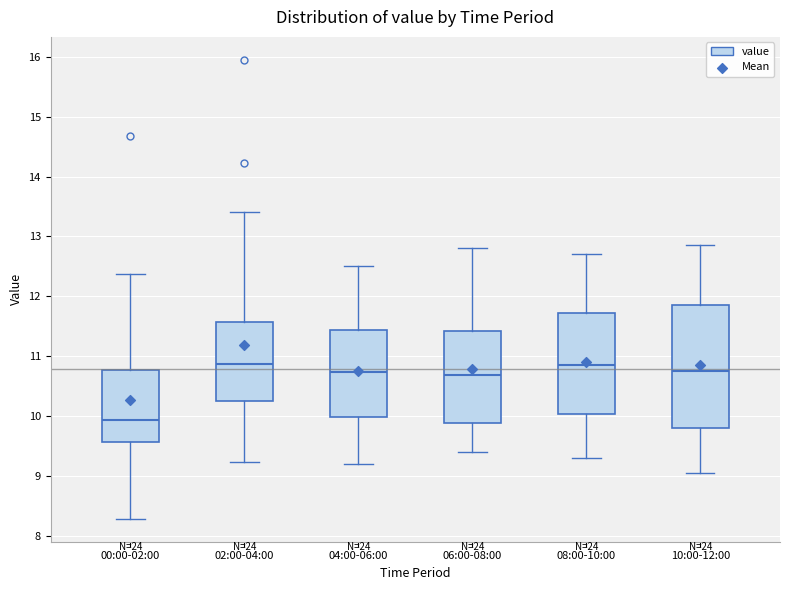

Reading left to right, read every box against the y-axis: the position of its median line, the range the box covers, and the ends of its whiskers. The values are not printed on the chart, so give them approximately, as read against the axis.

00:00-02:00: median 9.9, box 9.6 to 10.8, whiskers 8.3 to 12.4
02:00-04:00: median 10.9, box 10.2 to 11.6, whiskers 9.2 to 13.4
04:00-06:00: median 10.7, box 10.0 to 11.4, whiskers 9.2 to 12.5
06:00-08:00: median 10.7, box 9.9 to 11.4, whiskers 9.4 to 12.8
08:00-10:00: median 10.9, box 10.0 to 11.7, whiskers 9.3 to 12.7
10:00-12:00: median 10.8, box 9.8 to 11.9, whiskers 9.1 to 12.9